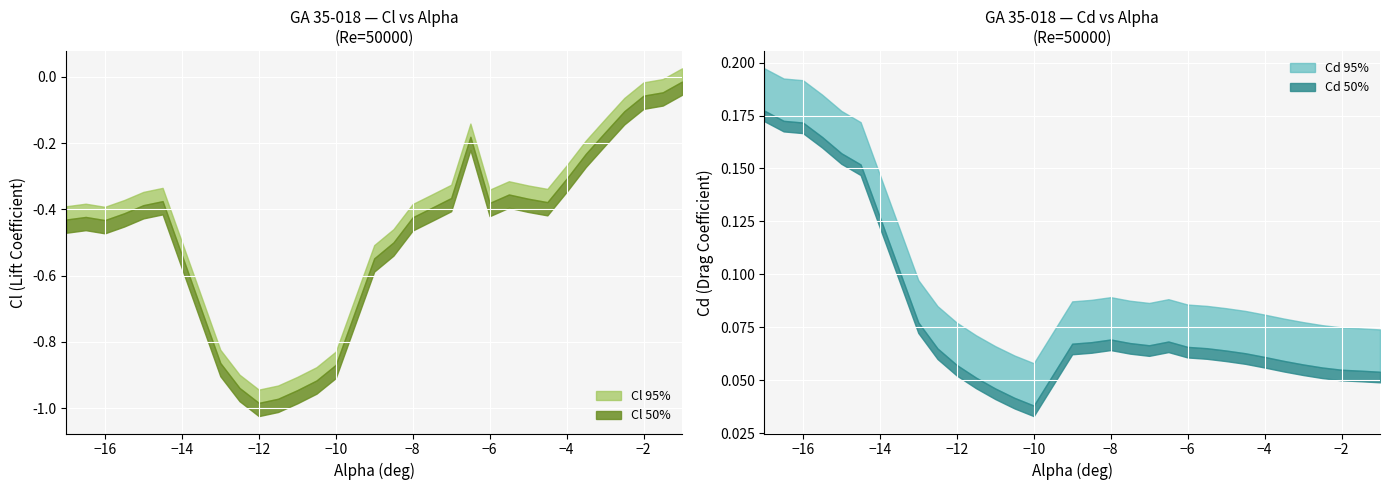

How many interior local peaks does the Cl (95%) series have?

4